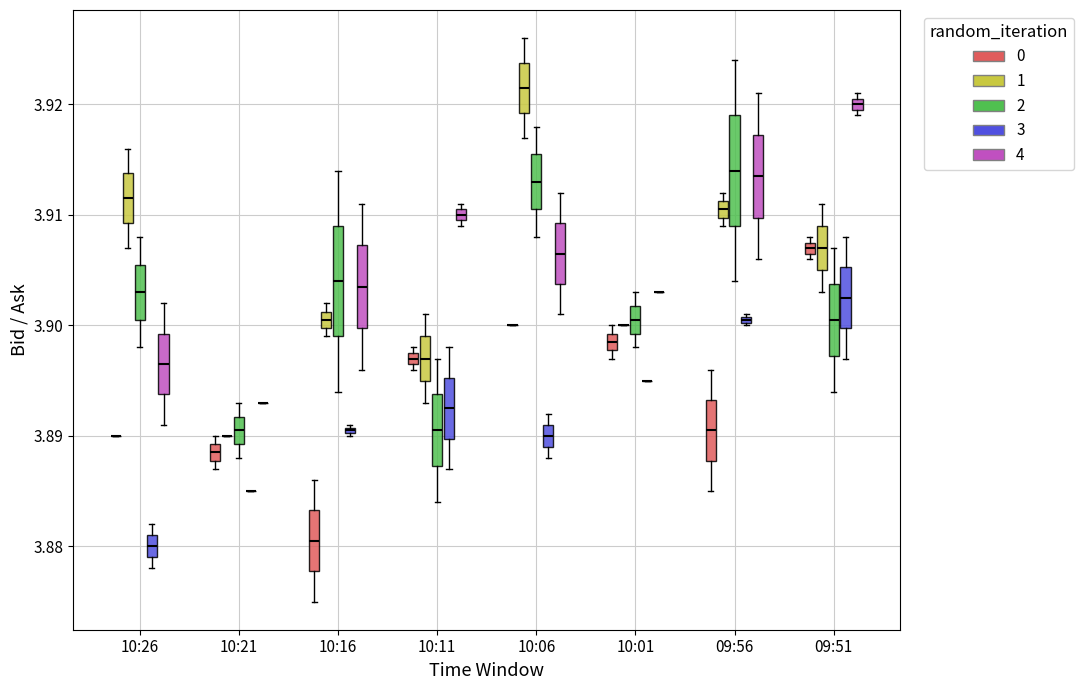

Where does the median line of the box for 09:51 (2) sit on the y-axis? The values are not printed on the chart, so give them approximately, as read against the axis.

3.901